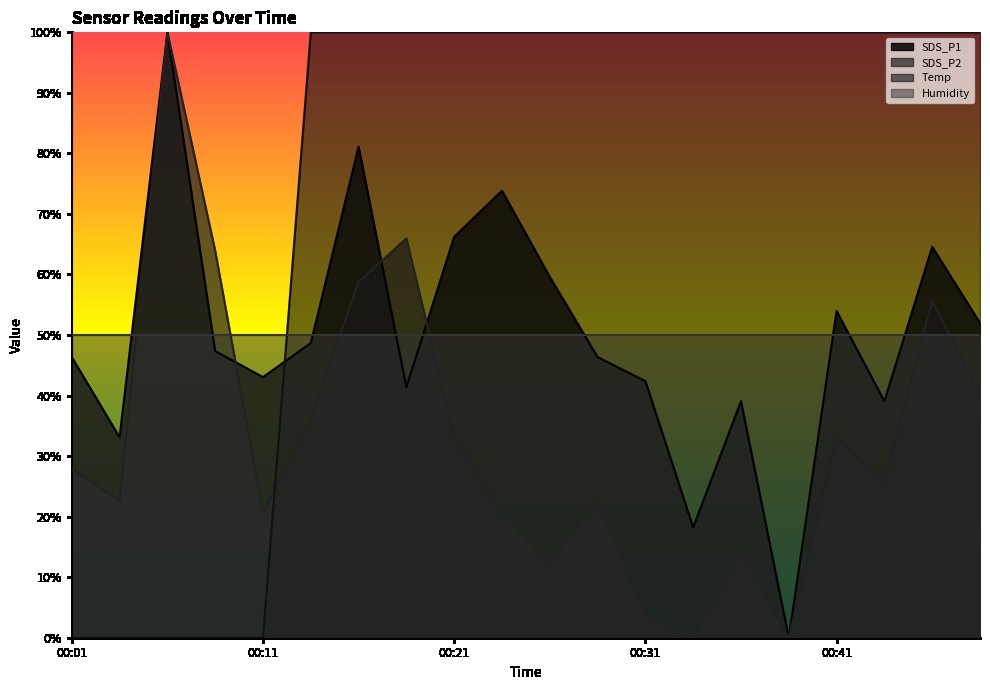

What is the difference between the second highest and second lowest values in the Temp series?

100.0